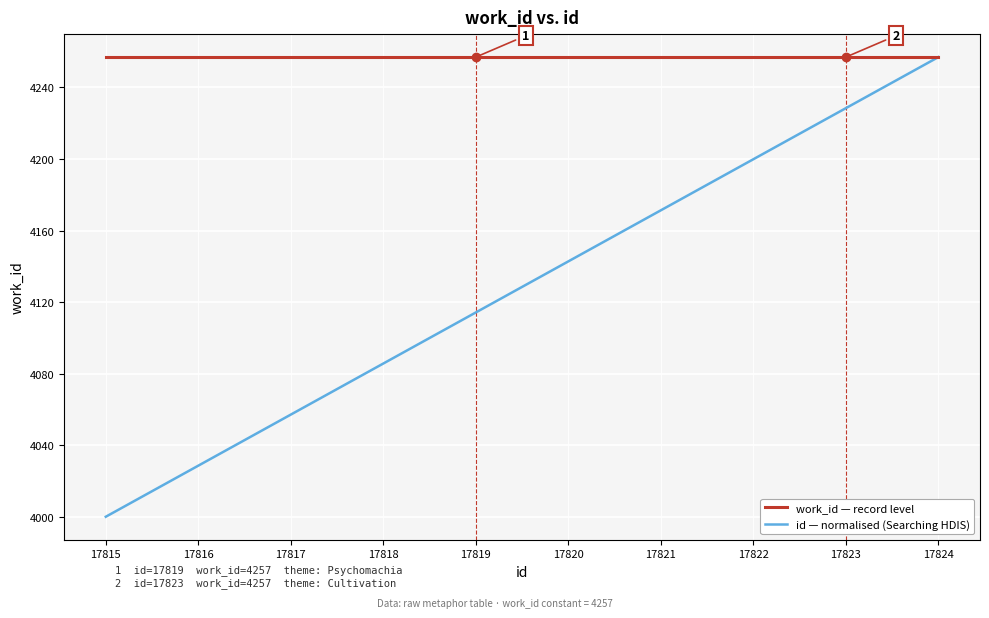

What is the total value across all series at 17823?

8485.4